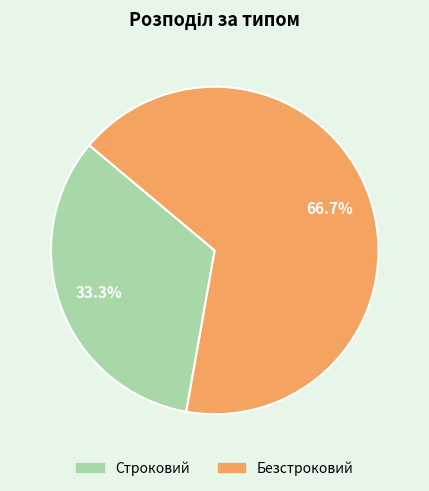

What is the total percentage of Строковий and Безстроковий?

100.0%